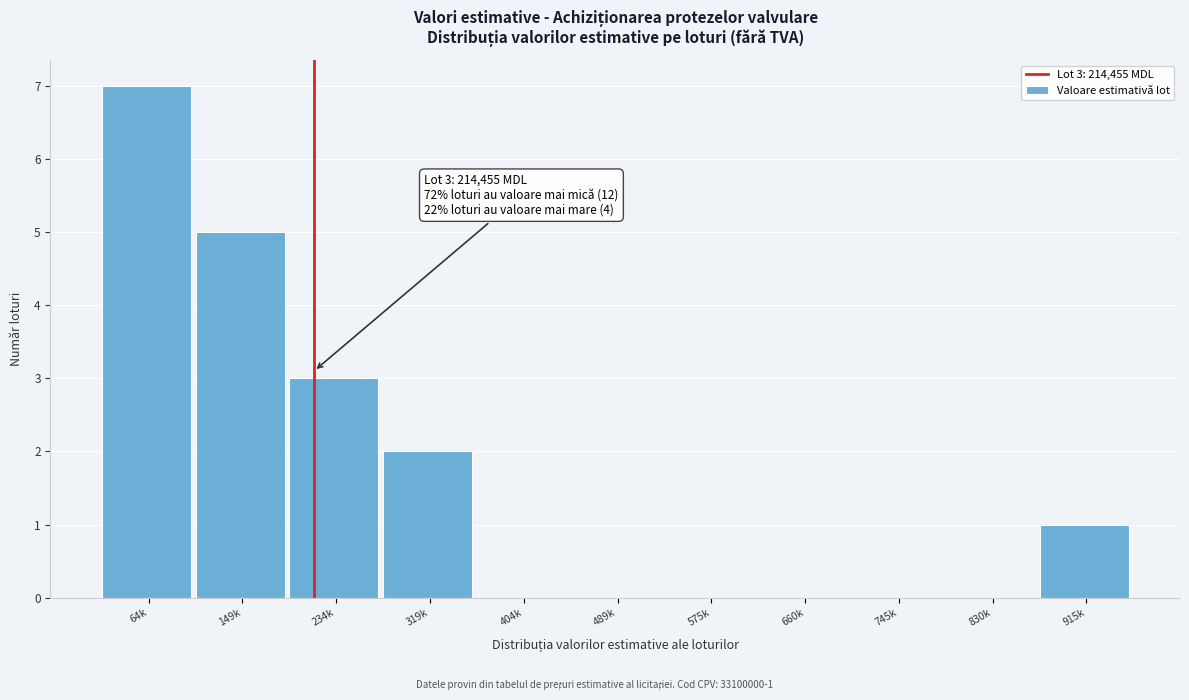

Reading right to left, transcribe all the data shown in this chart.

915k=1	830k=0	745k=0	660k=0	575k=0	489k=0	404k=0	319k=2	234k=3	149k=5	64k=7